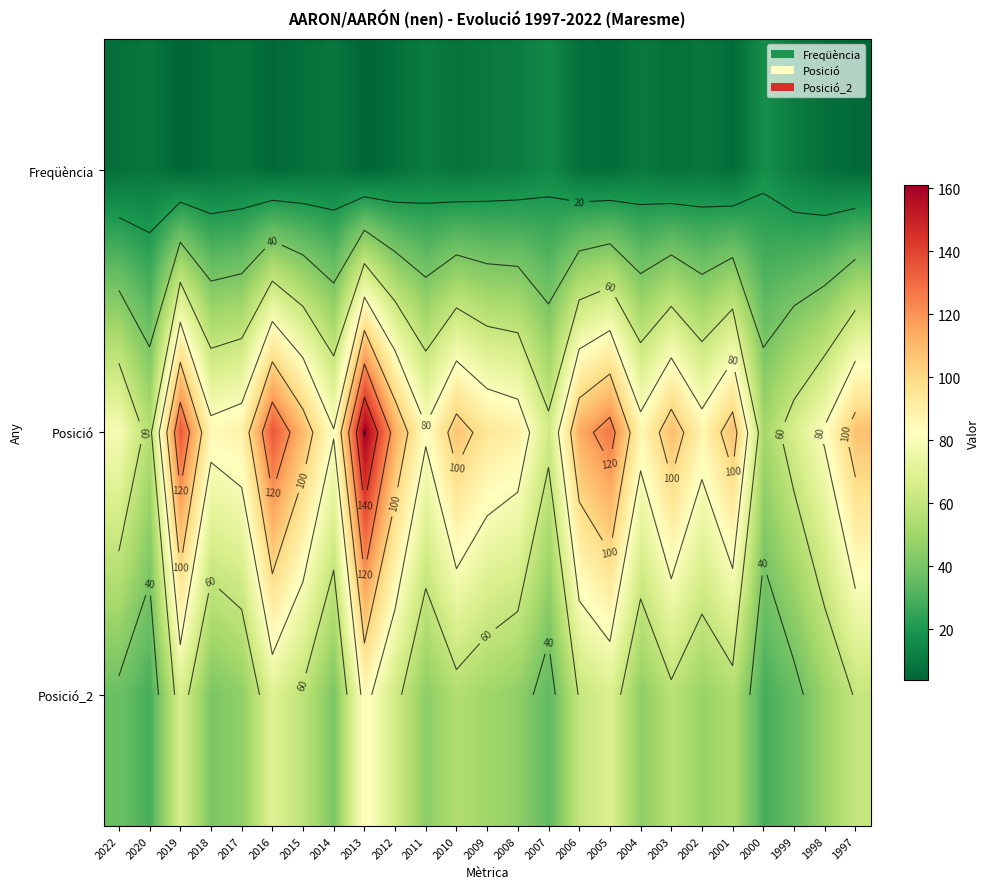

Which series changed the most between 2013 and 2004?

Posició